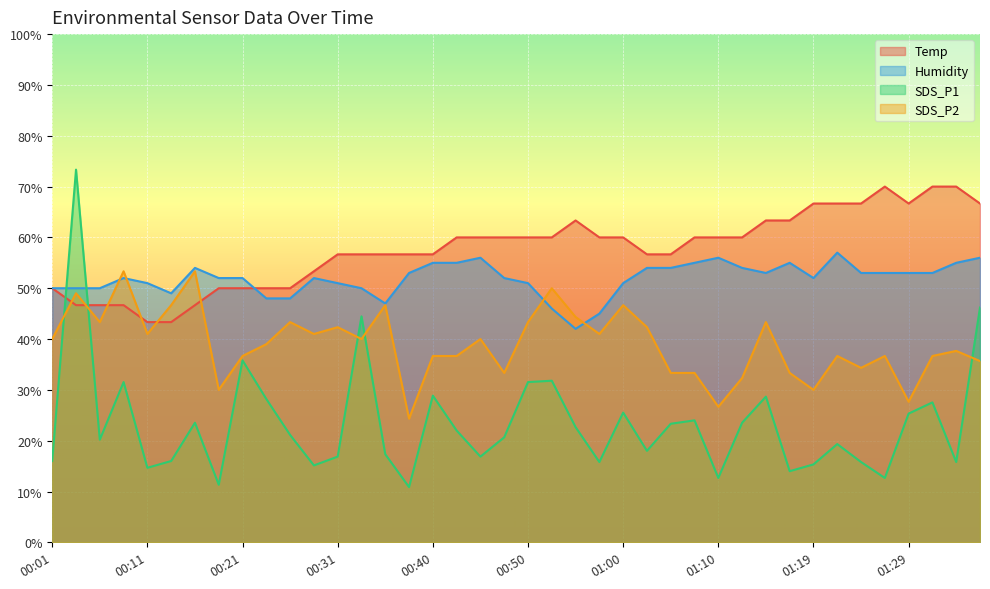

What is the spread (max minus min) of values at 00:31?

39.8